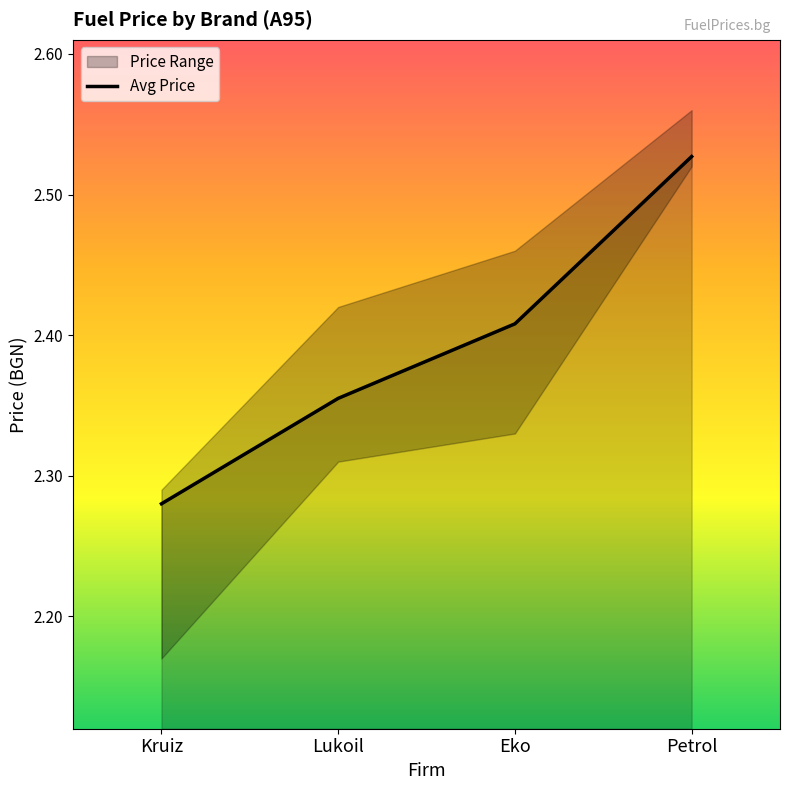

Count the values in the range 2 to 3.

4